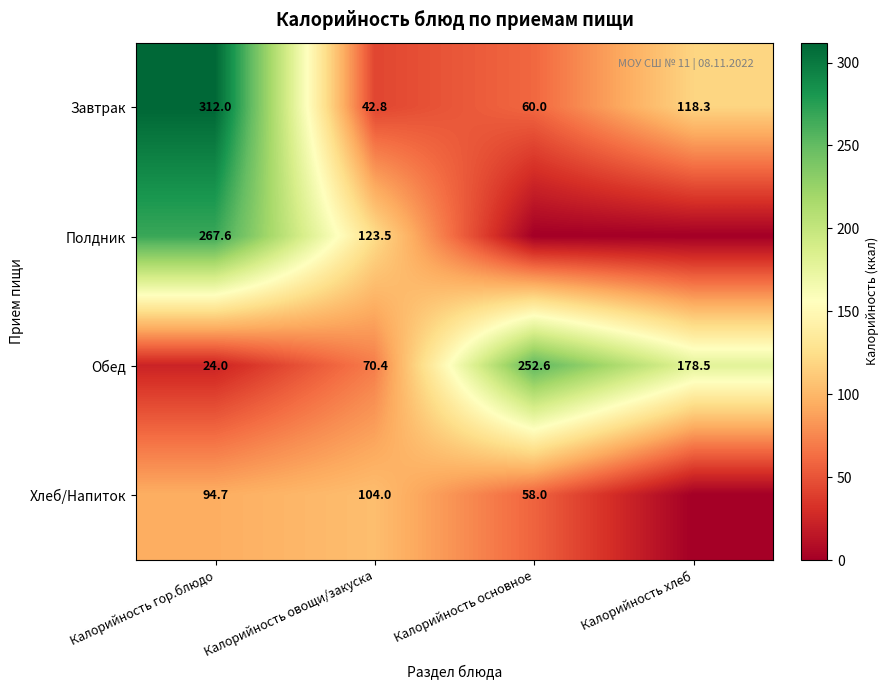

What is the difference between the maximum and minimum values in the Завтрак series?

269.2